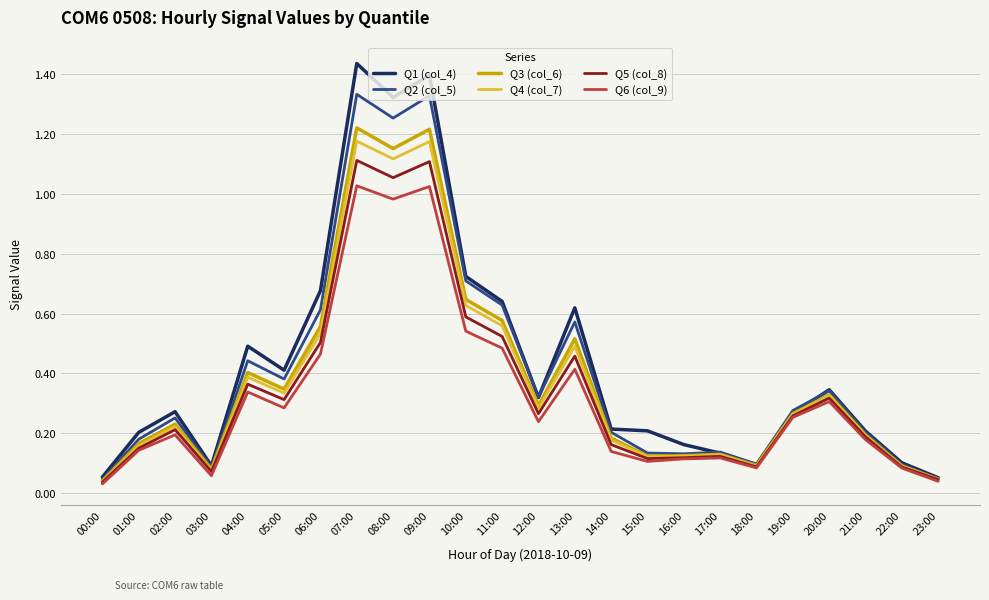

At which label does Q1 (col_4) reach its peak?

07:00